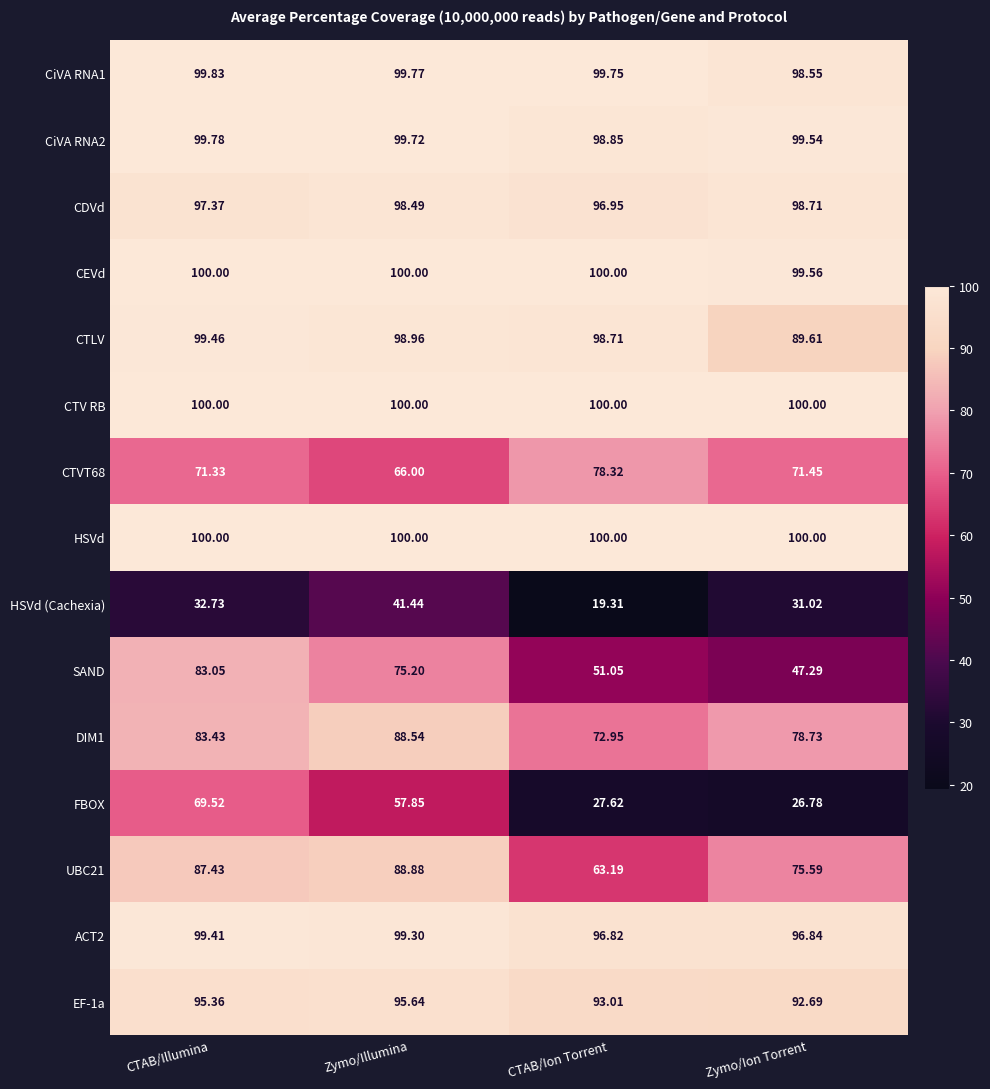

At which label is HSVd (Cachexia) closest to 30?

Zymo/Ion Torrent